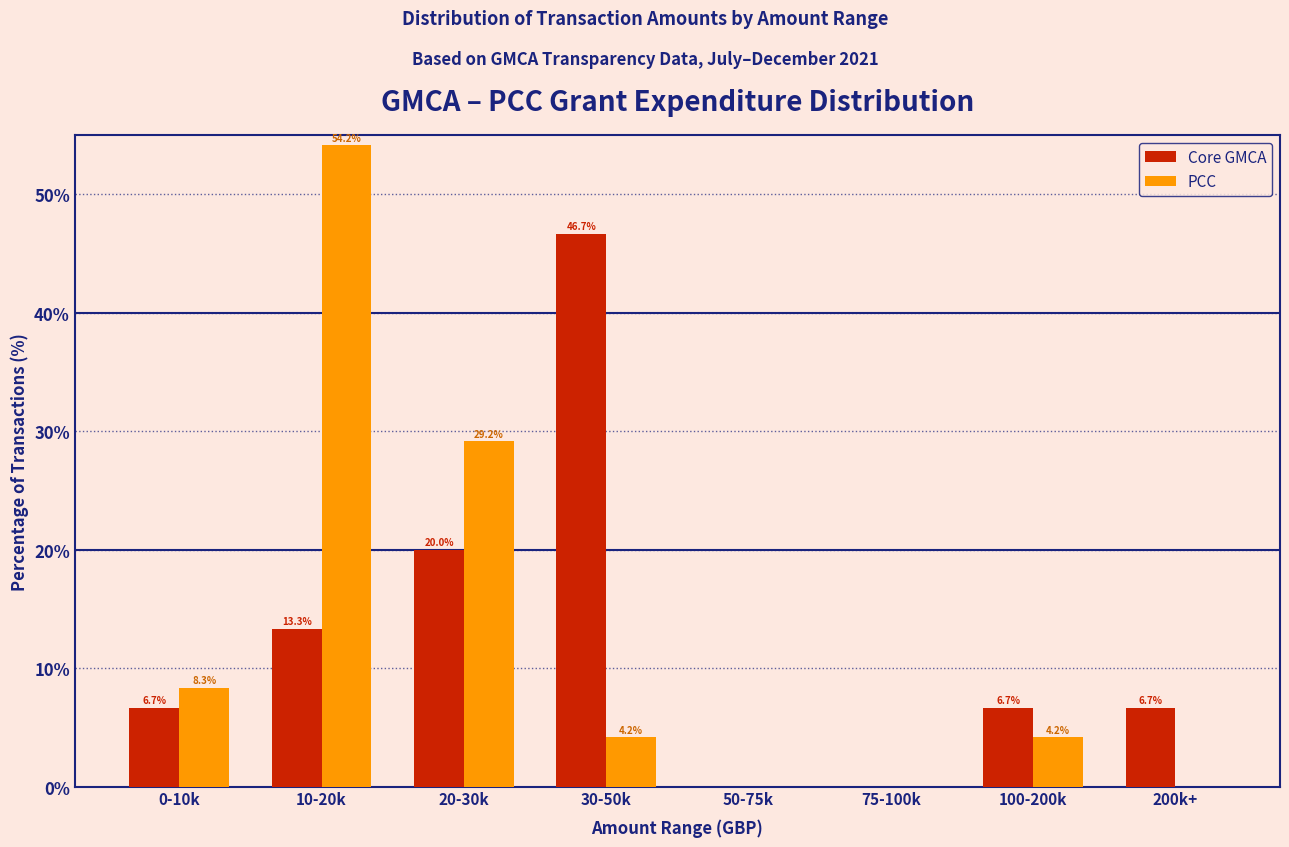

How many distinct data groups are displayed?

2